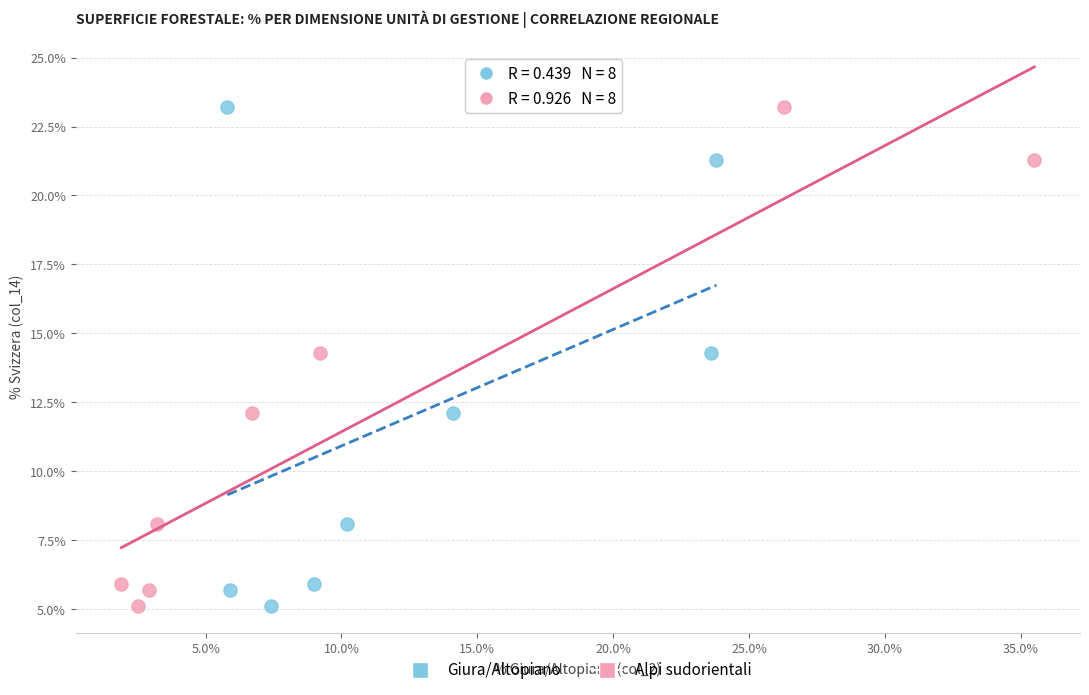

What are all the series names shown in the legend?

Giura/Altopiano, Alpi sudorientali